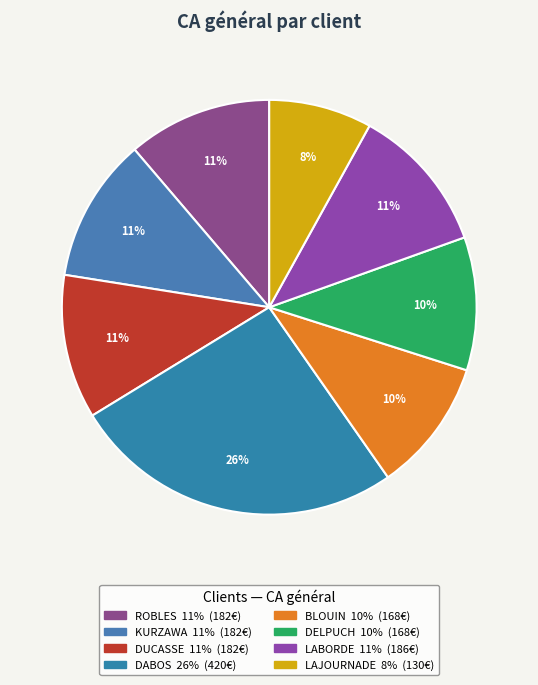

Is there a majority slice in this chart?

No